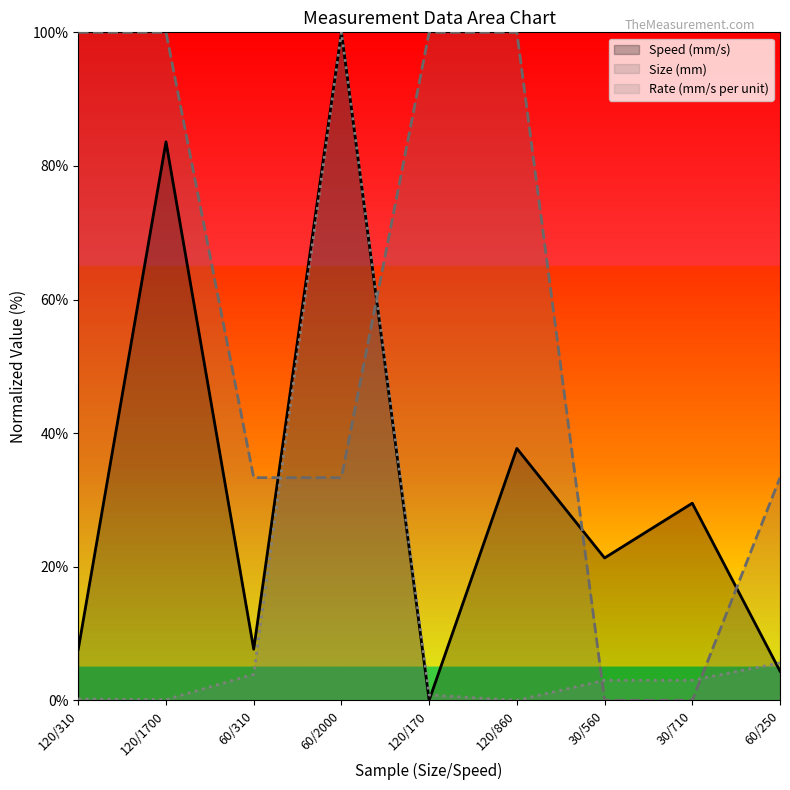

At which category is the sum across all series the highest?

60/2000